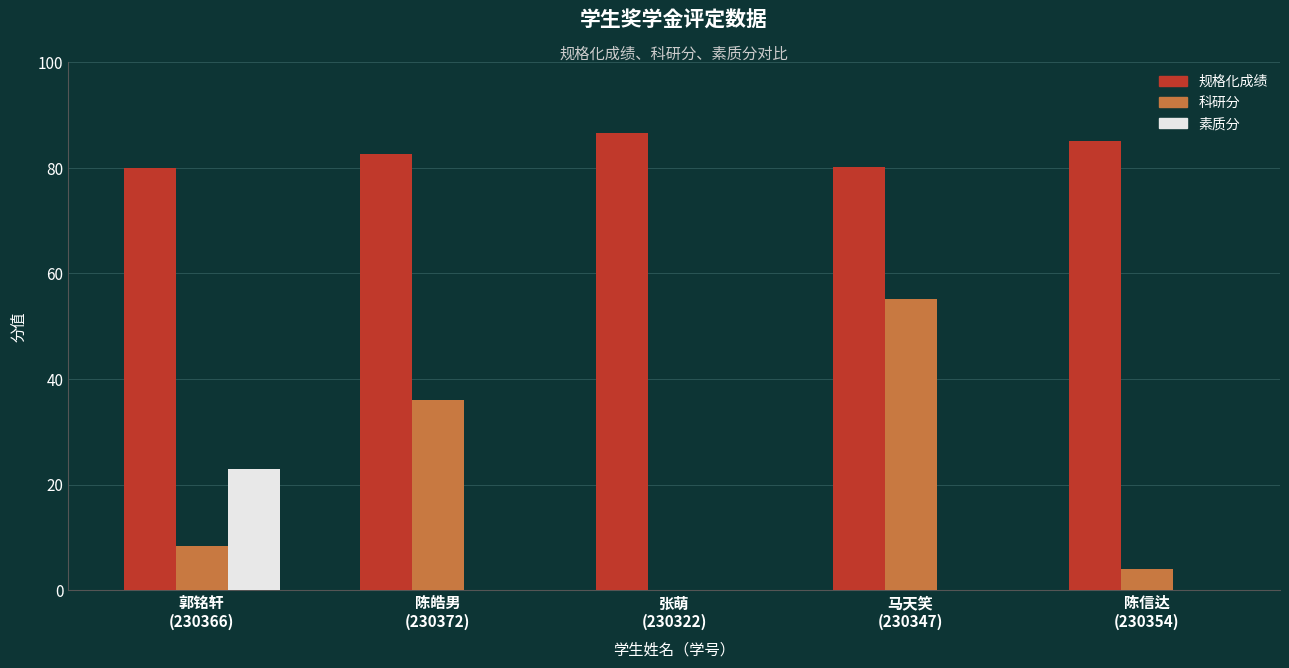

Which series has the largest total across all categories?

规格化成绩